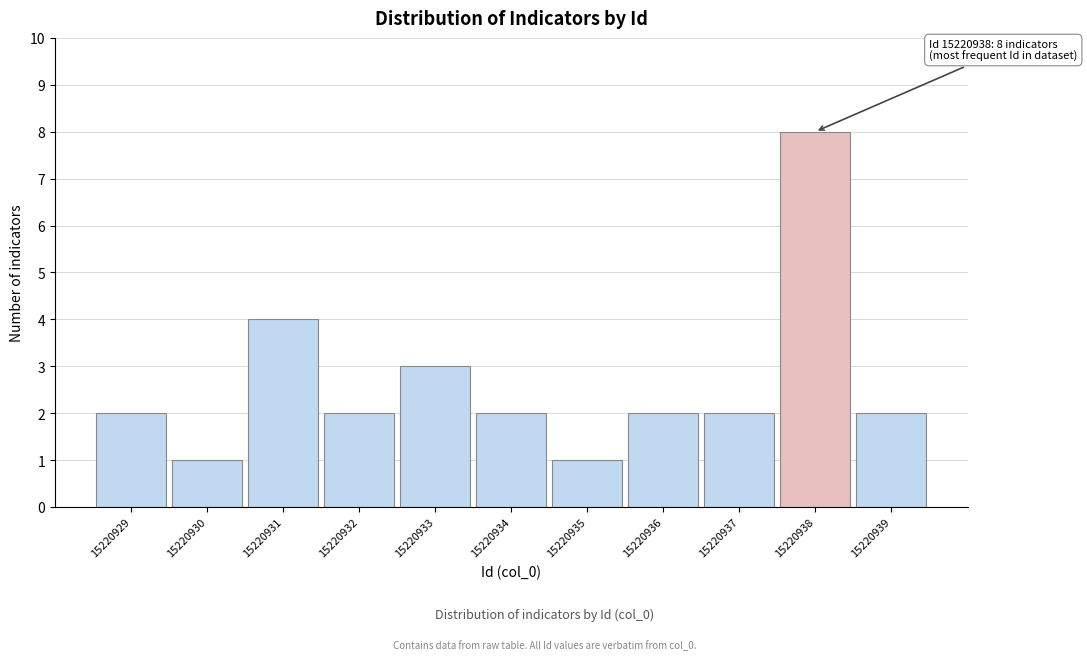

Reading left to right, what are all the values shown in this chart?

2	1	4	2	3	2	1	2	2	8	2